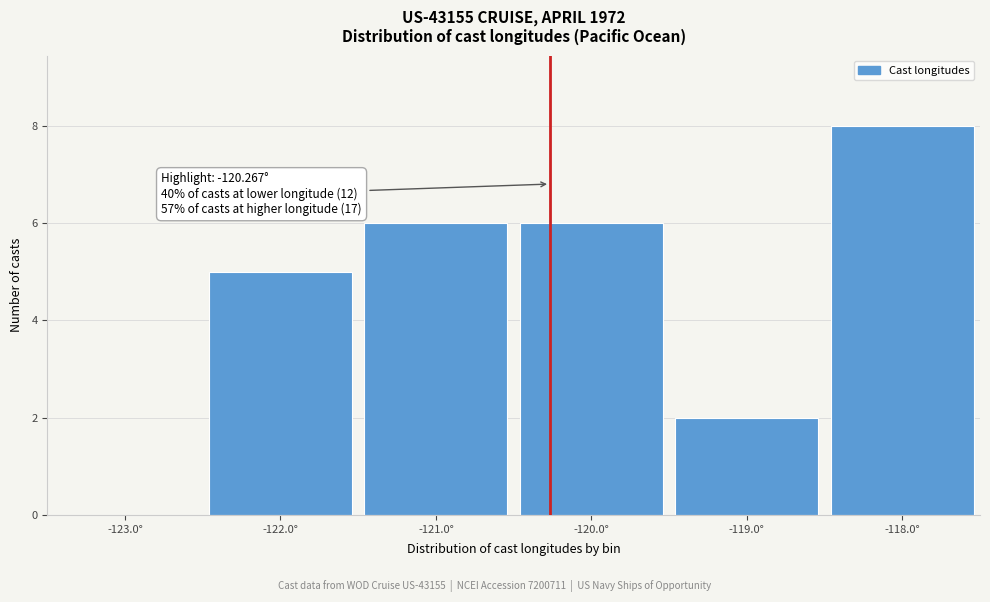

Over which range of the x-axis is the bar tallest?

-118.5 to -117.5